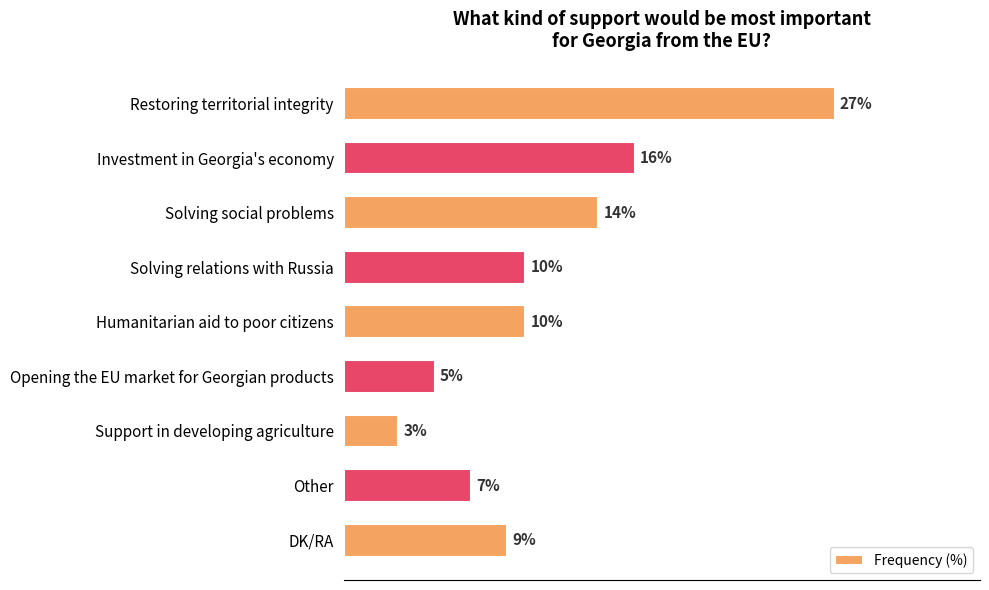

What is the label of the 8th bar from the bottom?

Investment in Georgia's economy